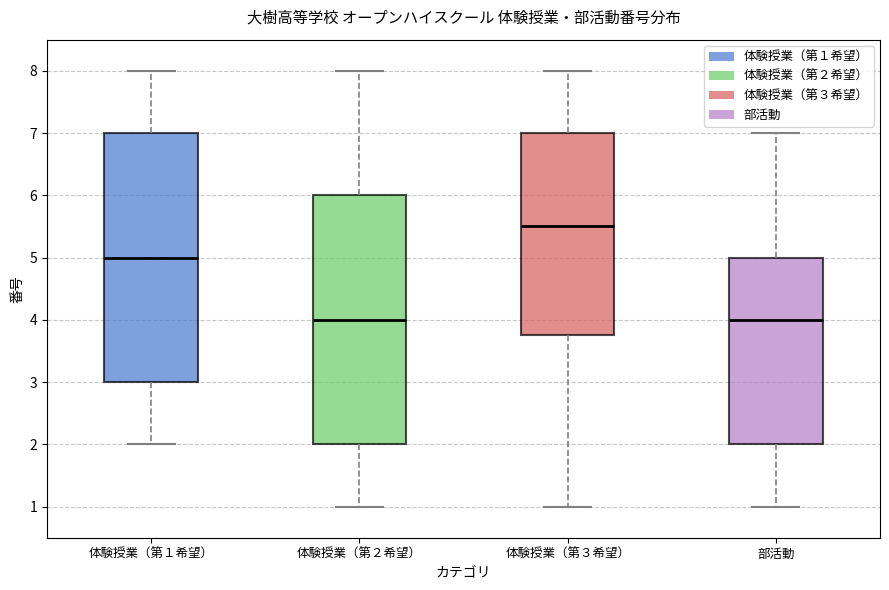

Reading left to right, read every box against the y-axis: the position of its median line, the range the box covers, and the ends of its whiskers. The values are not printed on the chart, so give them approximately, as read against the axis.

体験授業（第１希望）: median 5.0, box 3.0 to 7.0, whiskers 2.0 to 8.0
体験授業（第２希望）: median 4.0, box 2.0 to 6.0, whiskers 1.0 to 8.0
体験授業（第３希望）: median 5.5, box 3.8 to 7.0, whiskers 1.0 to 8.0
部活動: median 4.0, box 2.0 to 5.0, whiskers 1.0 to 7.0